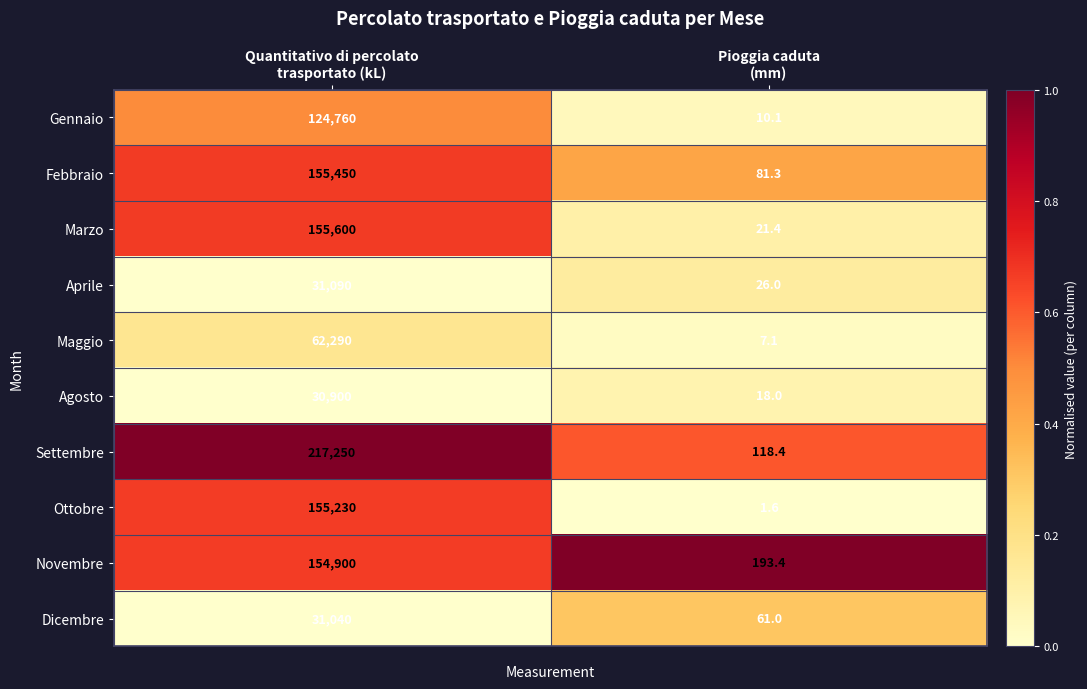

How many data points does each series have?

2